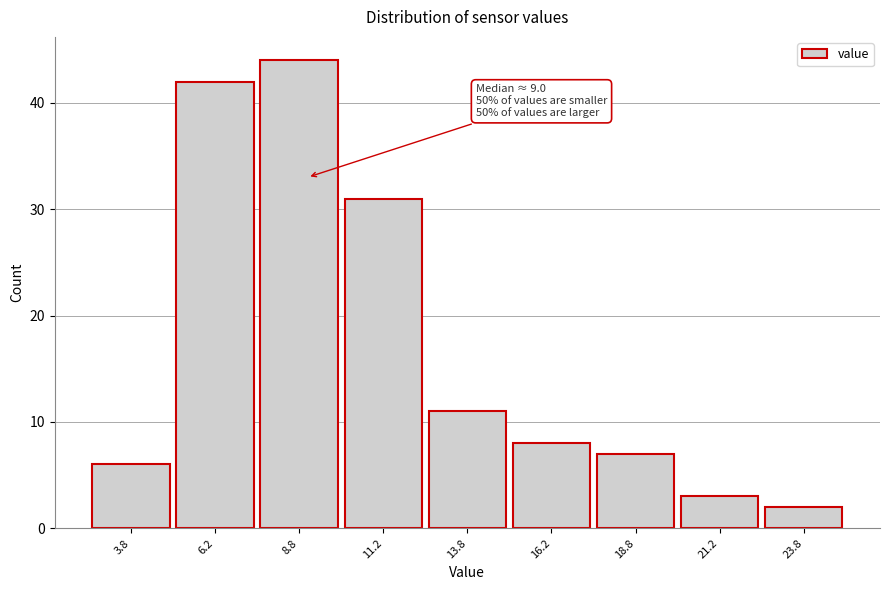

Over which range of the x-axis is the bar tallest?

7.5 to 10.0